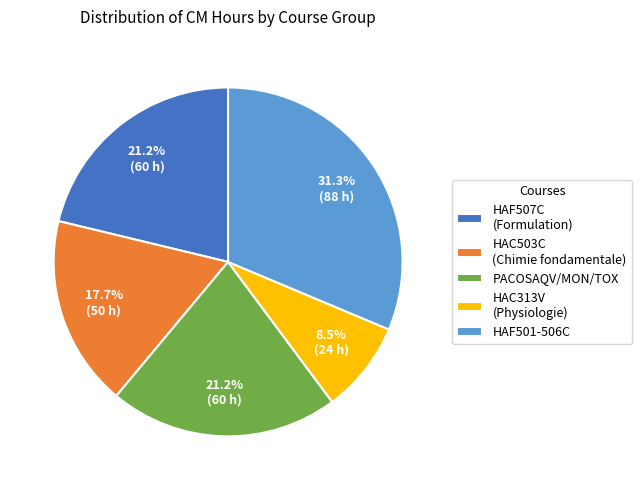

Approximately how many times larger is the value at HAC503C (Chimie fondamentale) compared to HAF507C (Formulation)?

0.8